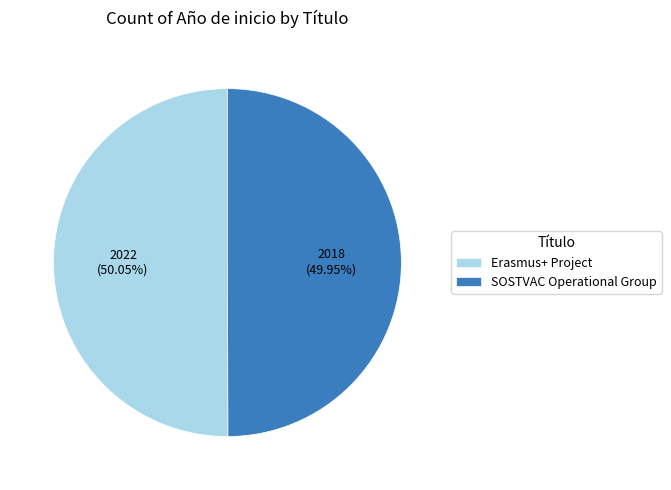

Is the sum of Erasmus+ Project and SOSTVAC Operational Group greater than half?

Yes